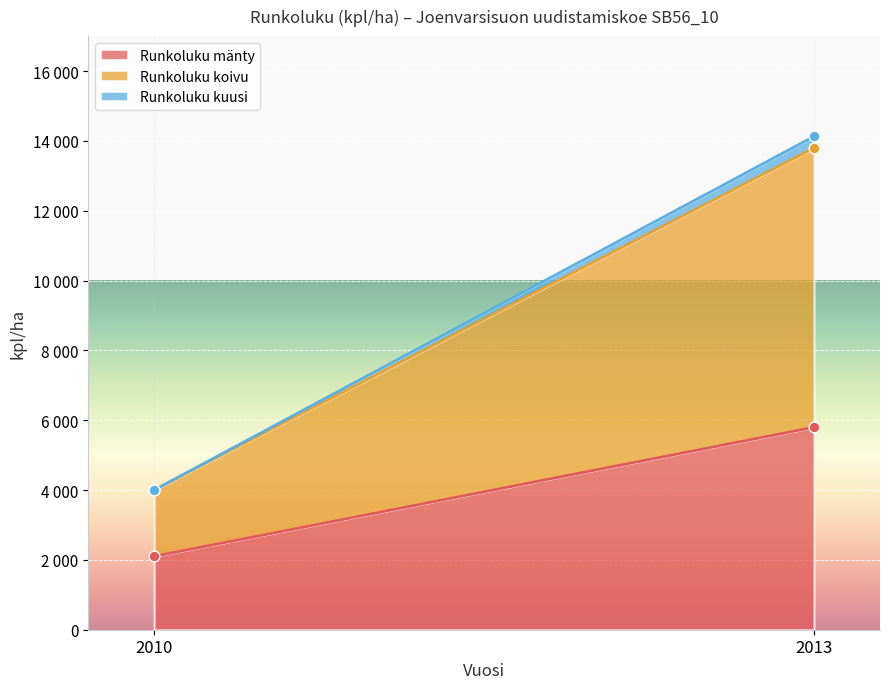

Which series has the widest spread of Y values?

Runkoluku koivu